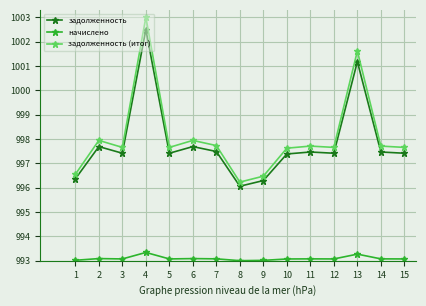

Does the chart display data point markers on the line(s)?

Yes